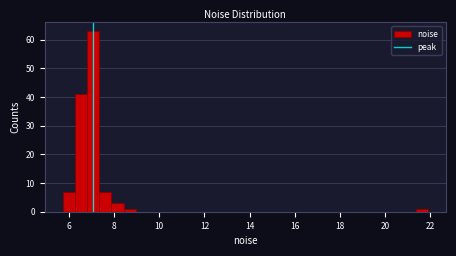

Read against the x-axis, roughly where is the centre of the tallest bar?

7.0